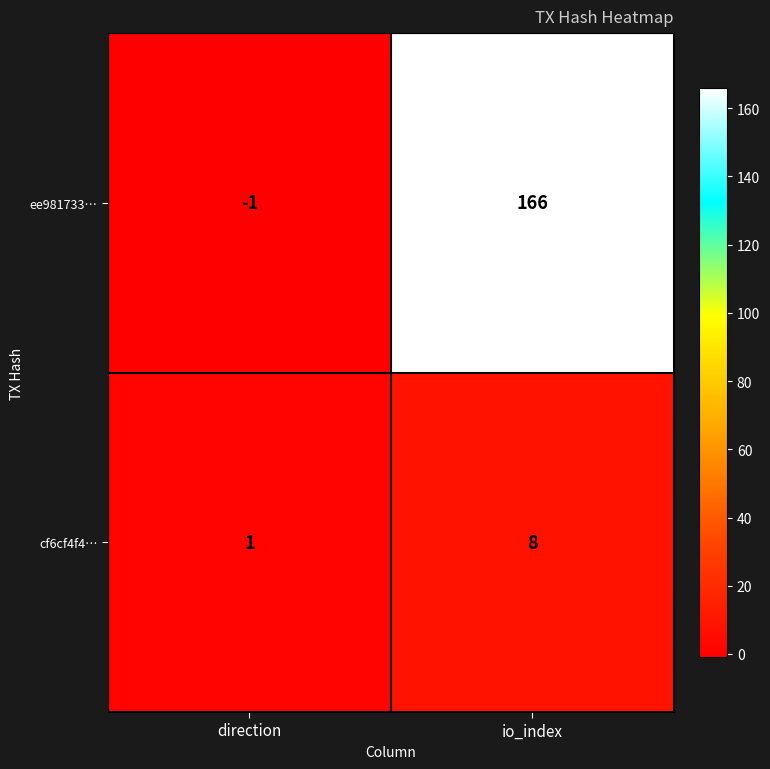

What is the sum of all cf6cf4f4… values?

9